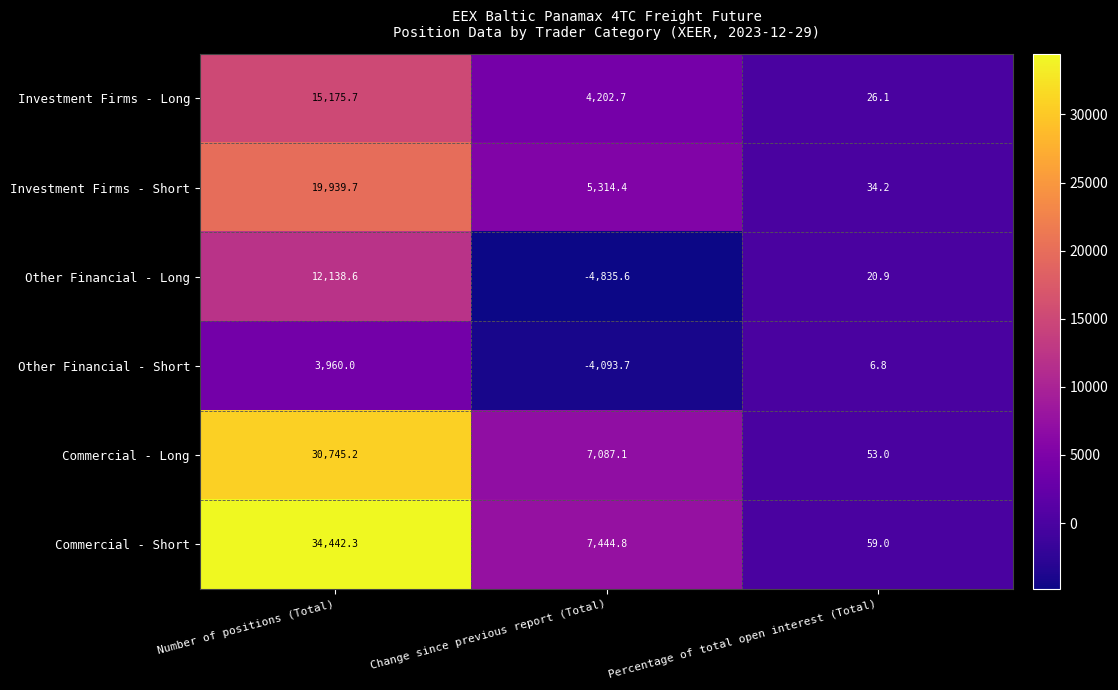

What is the lowest value of the Commercial - Long series?

53.0